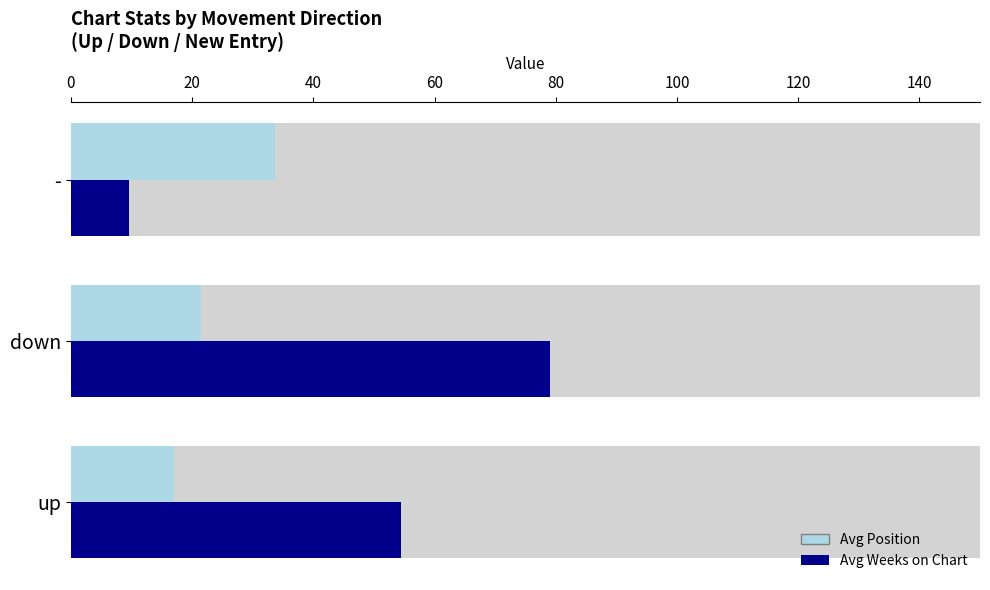

What is the maximum value shown in the chart?

79.0